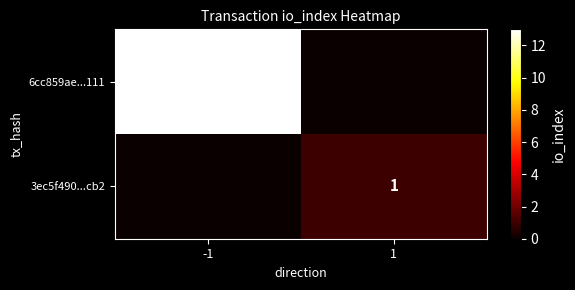

Is the value of 3ec5f490...cb2 at 1 greater than the value of 6cc859ae...111 at -1?

No